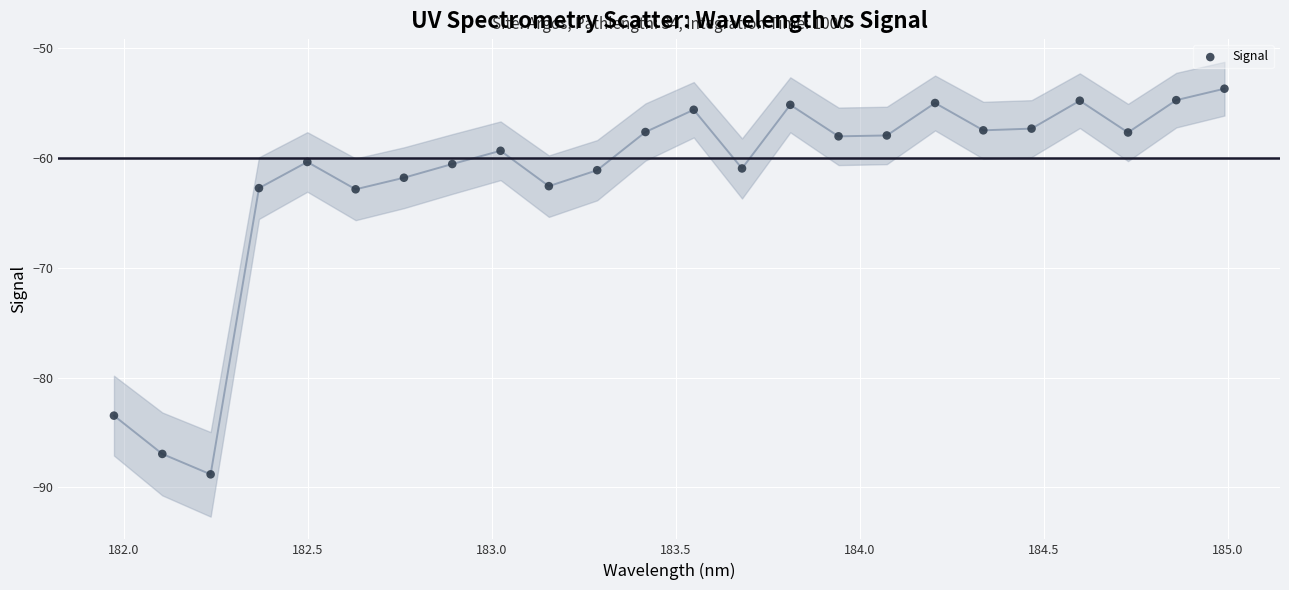

What is the range of X values (max minus min)?

3.0